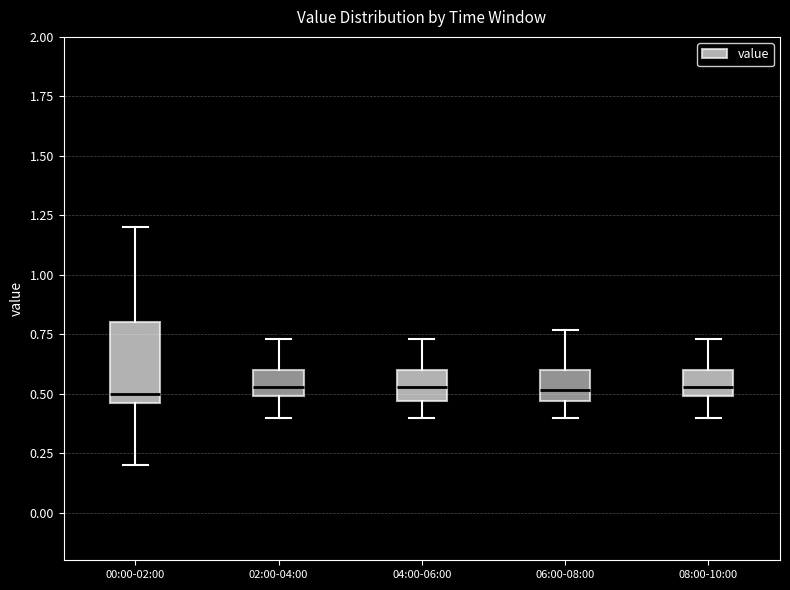

Reading left to right, transcribe this box plot: for each box, give where its median line is, the range the box spans, and where its two whiskers end, as read against the y-axis. The values are not printed on the chart, so give them approximately, as read against the axis.

00:00-02:00: median 0.50, box 0.45 to 0.80, whiskers 0.20 to 1.20
02:00-04:00: median 0.55, box 0.50 to 0.60, whiskers 0.40 to 0.75
04:00-06:00: median 0.55, box 0.45 to 0.60, whiskers 0.40 to 0.75
06:00-08:00: median 0.50, box 0.45 to 0.60, whiskers 0.40 to 0.75
08:00-10:00: median 0.55, box 0.50 to 0.60, whiskers 0.40 to 0.75